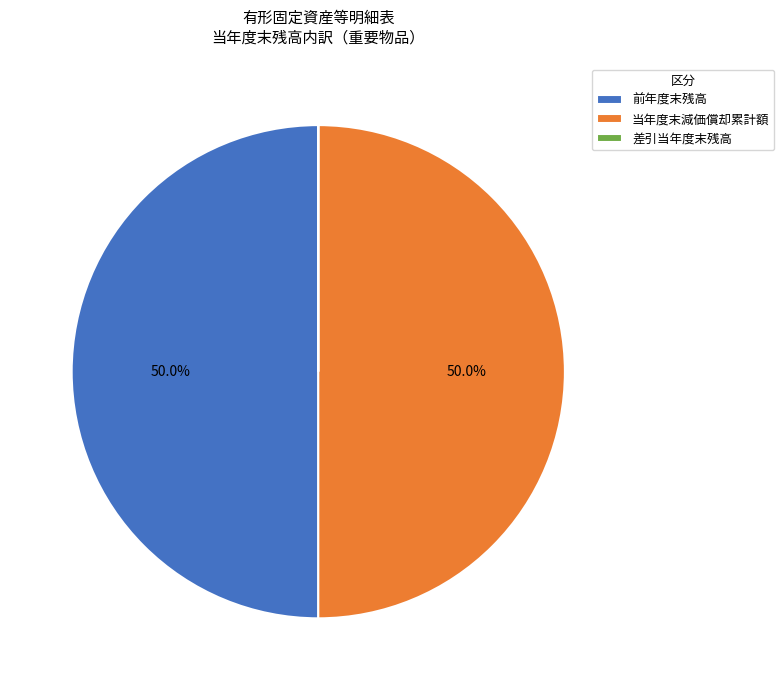

What is the ratio of the value at 当年度末減価償却累計額 to the value at 前年度末残高?

1.0